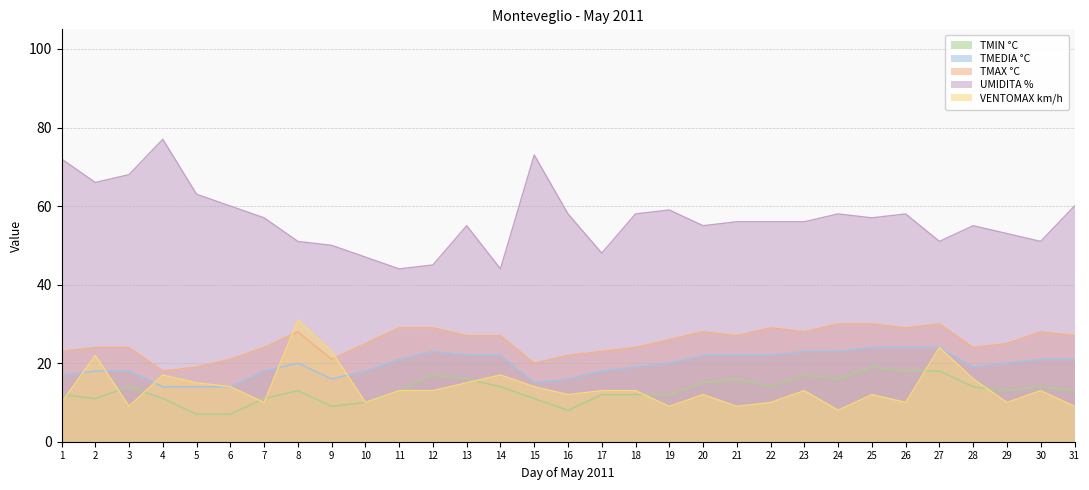

At which category does the chart reach its peak across all series?

4